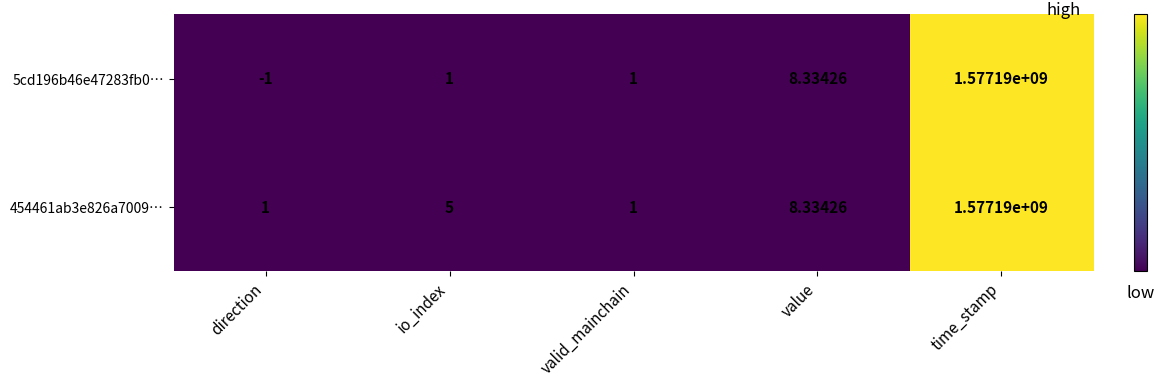

At which category is the sum across all series the highest?

time_stamp